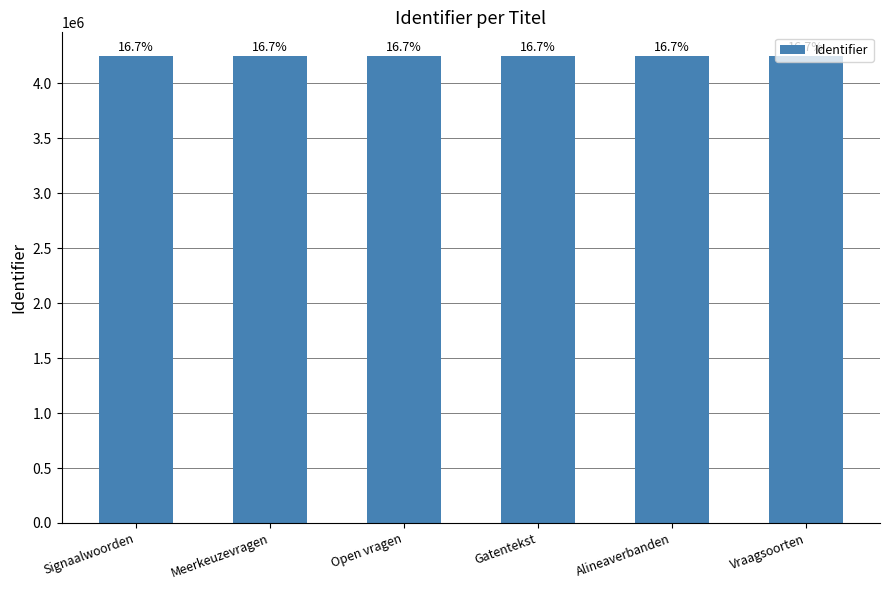

List the labels in order of value, smallest first.

Signaalwoorden, Meerkeuzevragen, Open vragen, Gatentekst, Alineaverbanden, Vraagsoorten